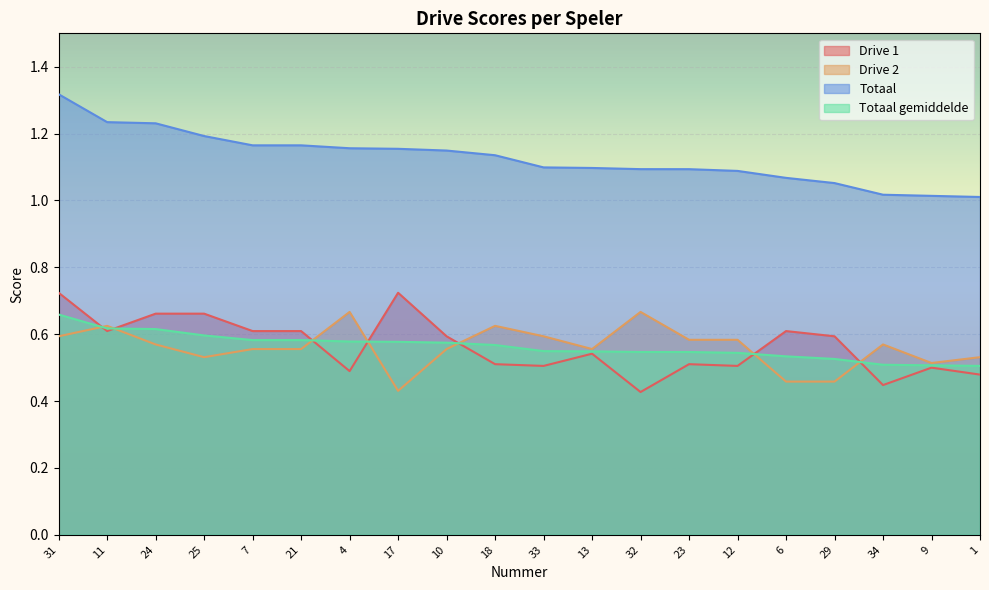

Count the number of data series in this chart.

4